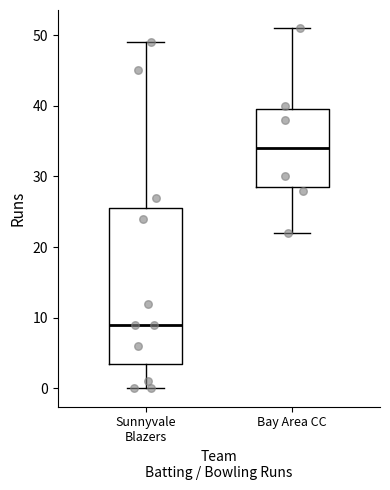

Which box's median line is the highest?

Bay Area CC